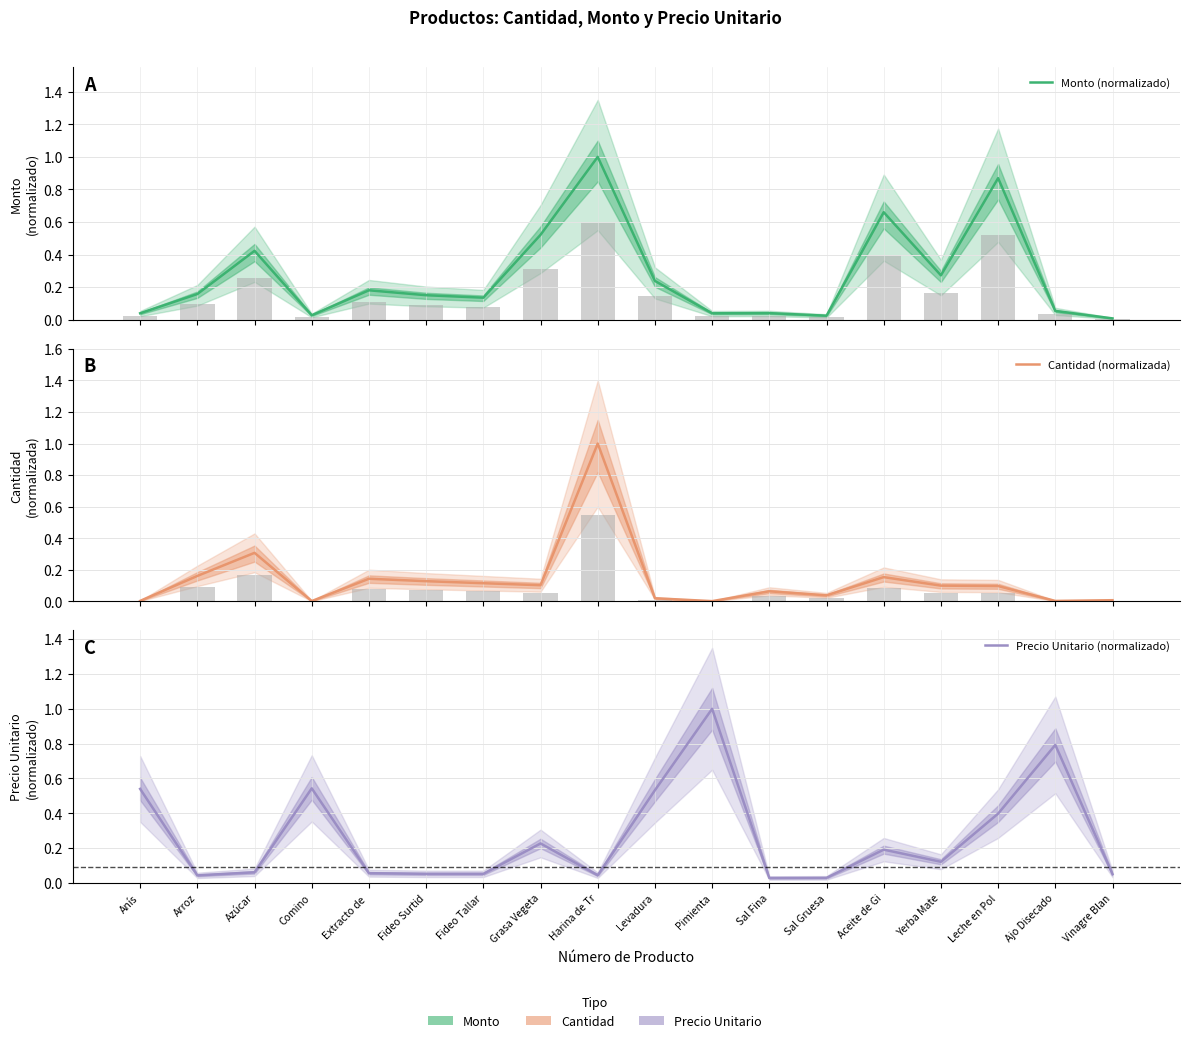

What is the approximate value of Precio Unitario (normalizado) at Levadura?

0.5